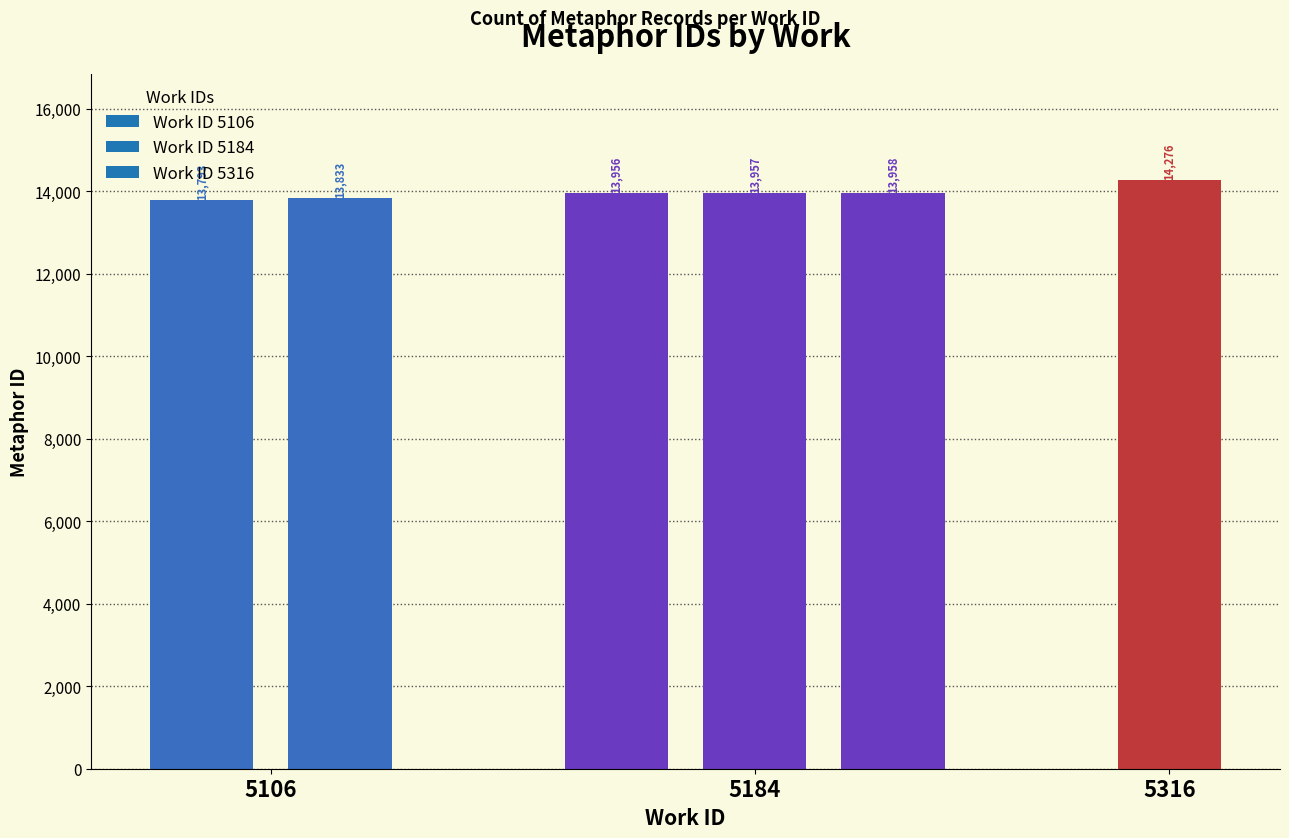

What is the smallest value displayed?

13793